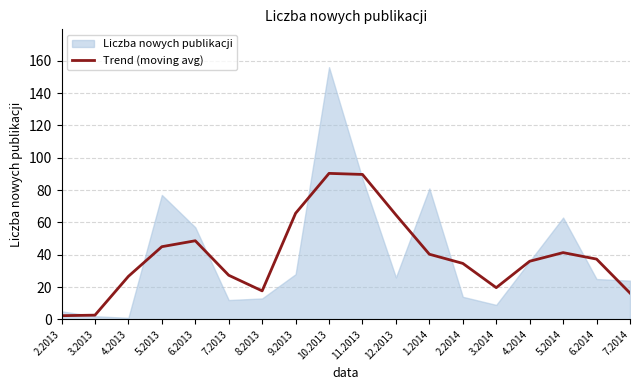

True or false: Trend (moving avg) has a value of 89.7 at 11.2013.

True